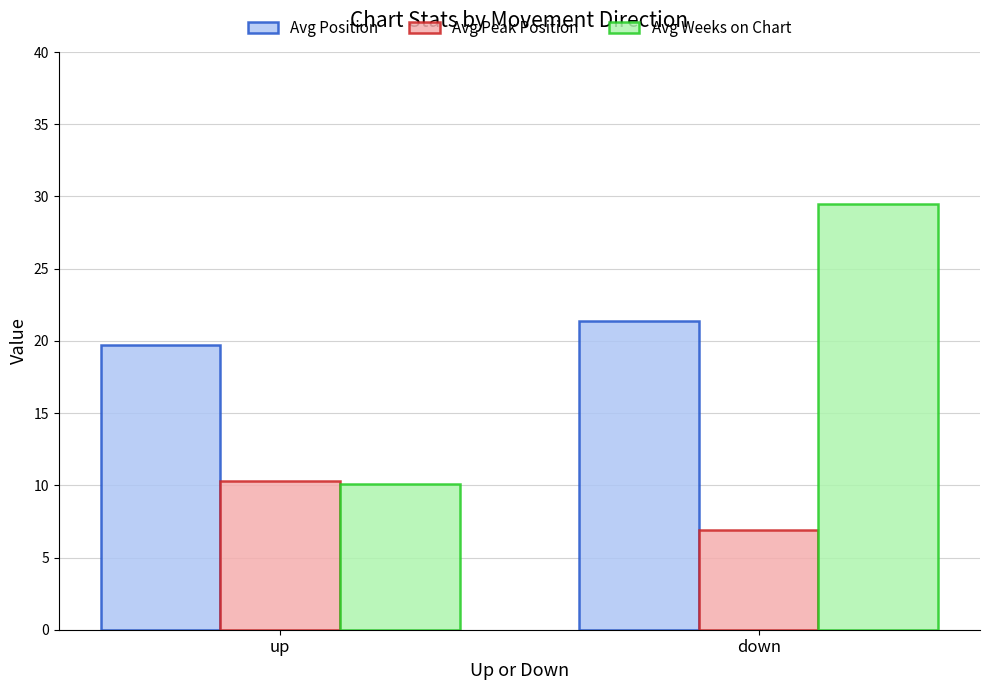

Is it true that Avg Weeks on Chart equals 13.5 at up?

False